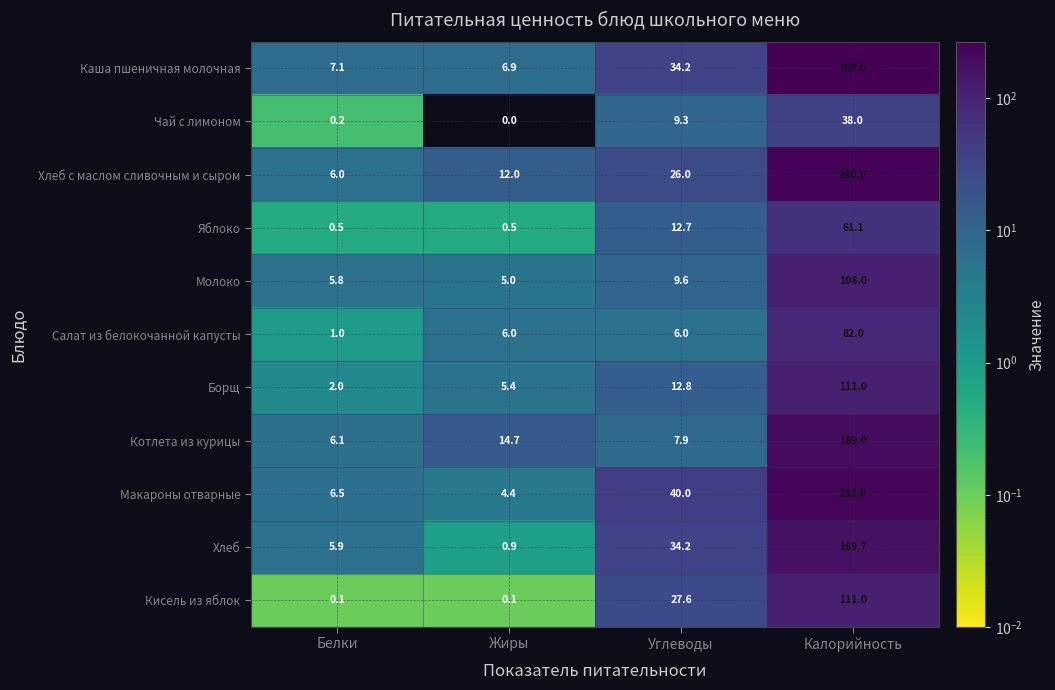

Where does the Каша пшеничная молочная series first go above 34?

Углеводы